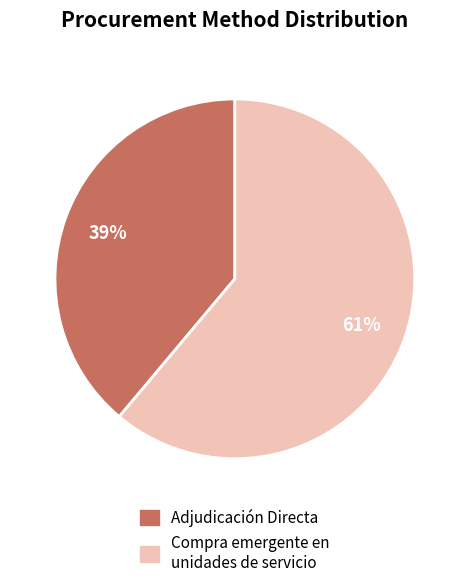

The Adjudicación Directa slice represents 31% of the pie. True or false?

False